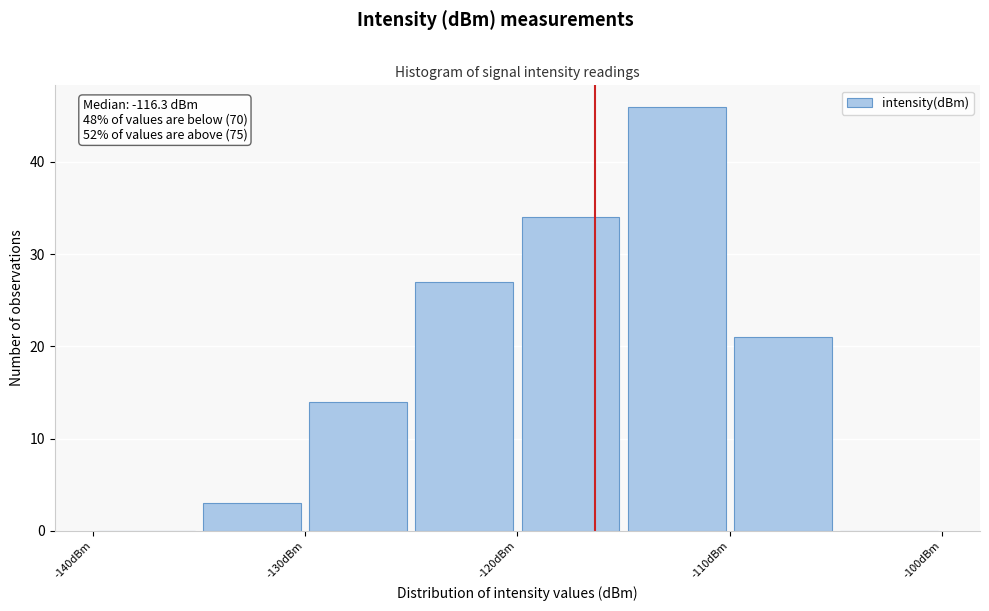

Which range on the x-axis has the tallest bar?

-115 to -110